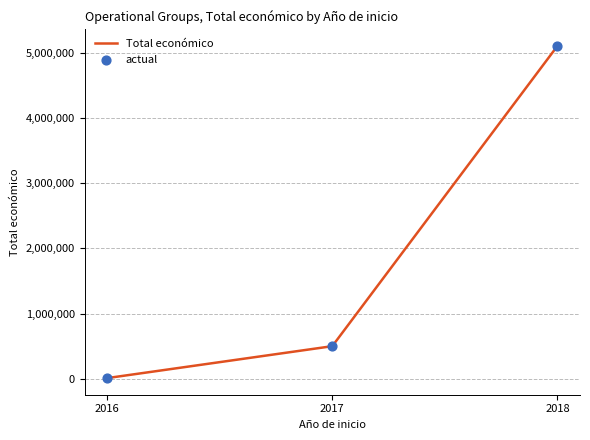

What is the ratio of the value at 2018 to the value at 2017?

10.3